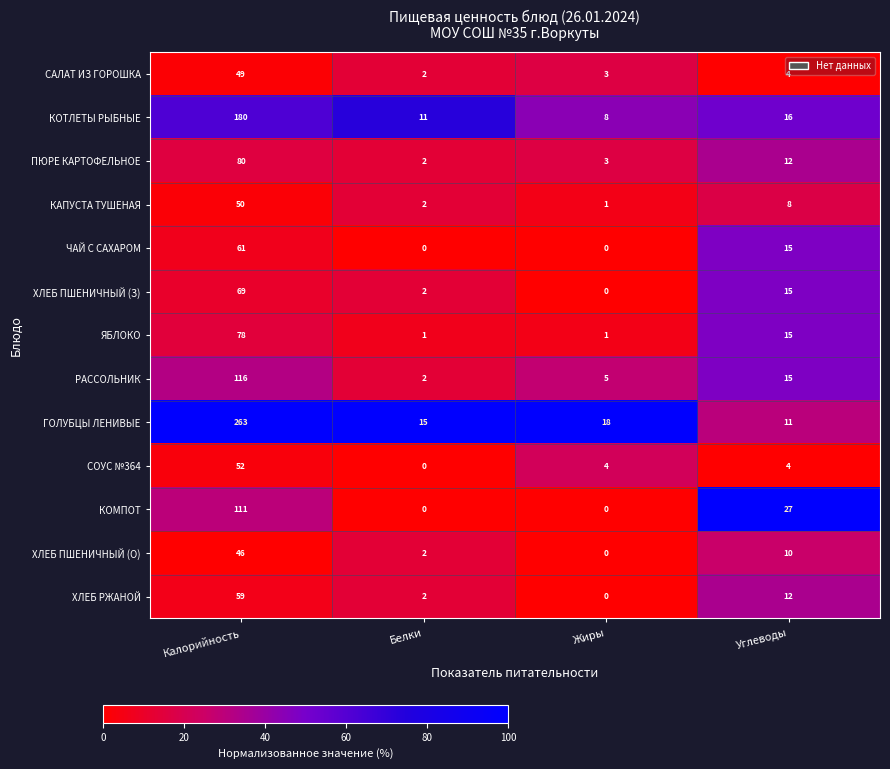

What is the total value across all series at Жиры?

43